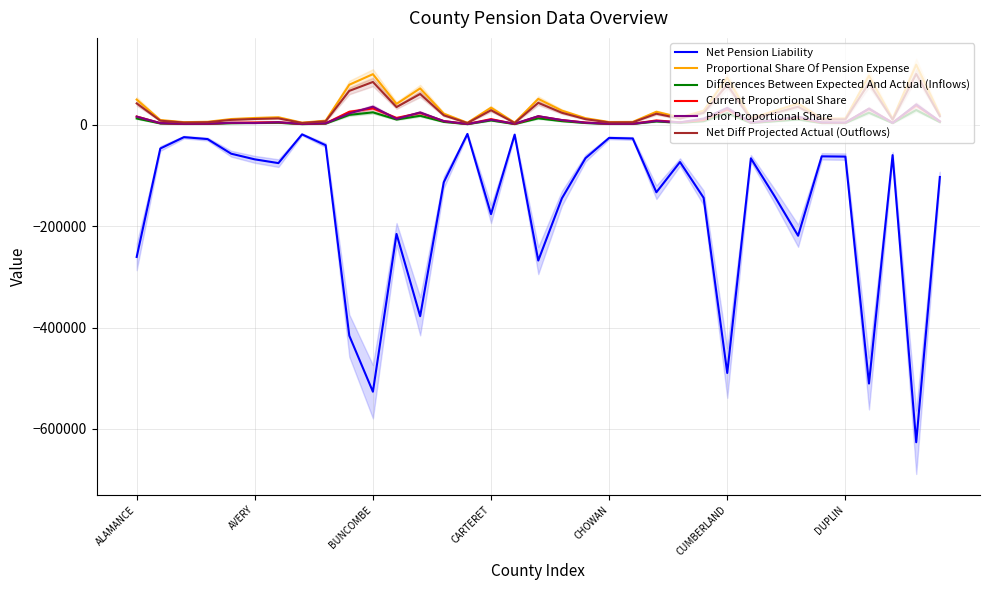

Does the chart display data point markers on the line(s)?

No